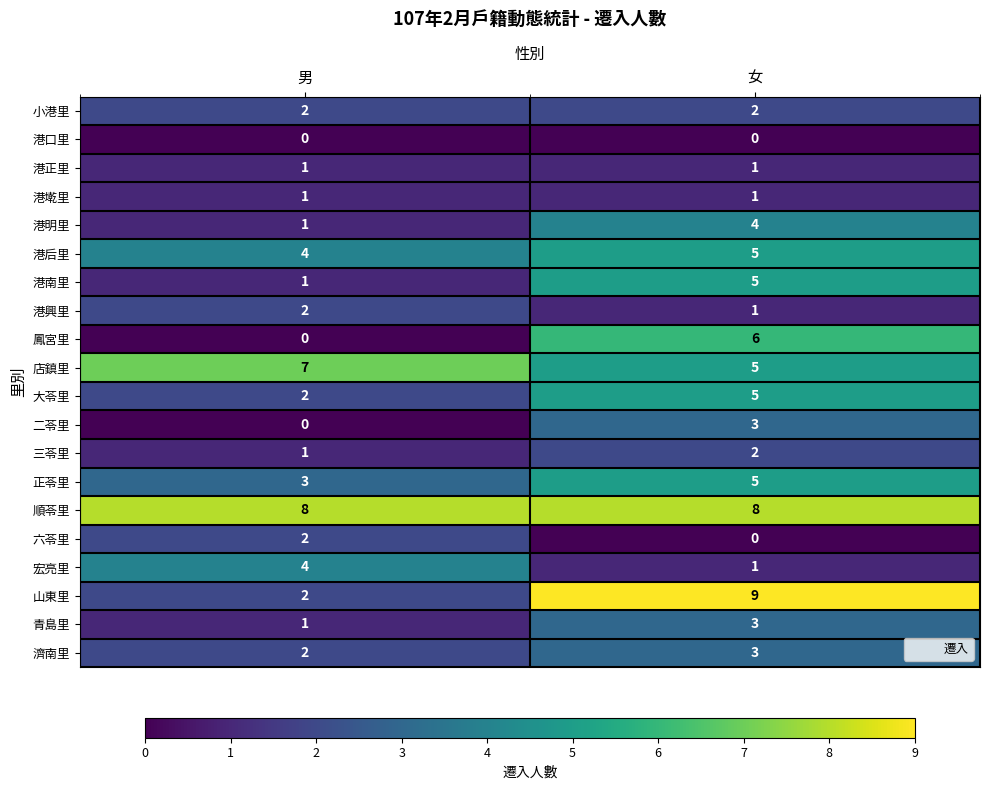

At which label is 大苓里 closest to 3?

男